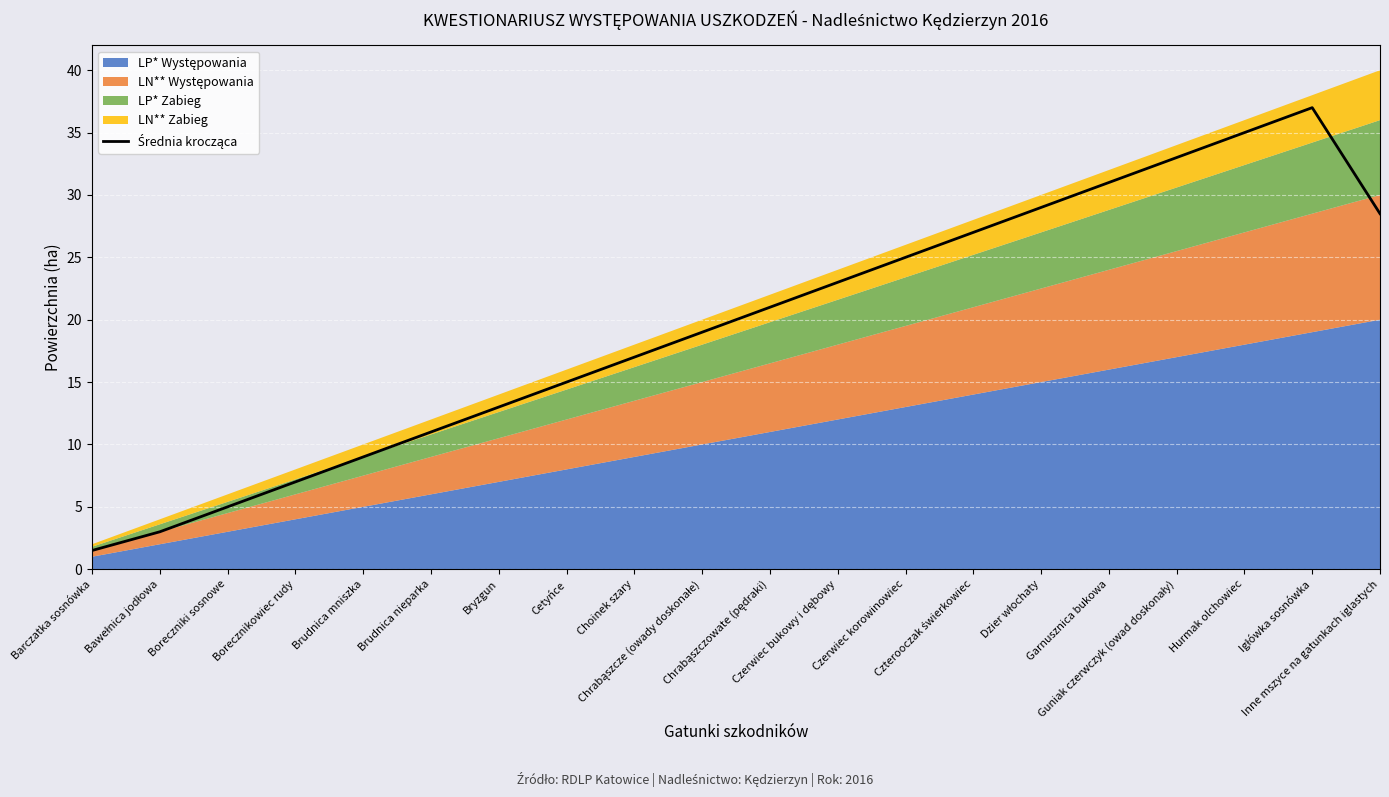

Rank the categories by value from highest to lowest.

Igłówka sosnówka, Hurmak olchowiec, Guniak czerwczyk (owad doskonały), Garnusznica bukowa, Dzier włochaty, Inne mszyce na gatunkach iglastych, Czterooczak świerkowiec, Czerwiec korowinowiec, Czerwiec bukowy i dębowy, Chrabąszczowate (pędraki), Chrabąszcze (owady doskonałe), Choinek szary, Cetyńce, Bryzgun, Brudnica nieparka, Brudnica mniszka, Borecznikowiec rudy, Boreczniki sosnowe, Bawełnica jodłowa, Barczatka sosnówka